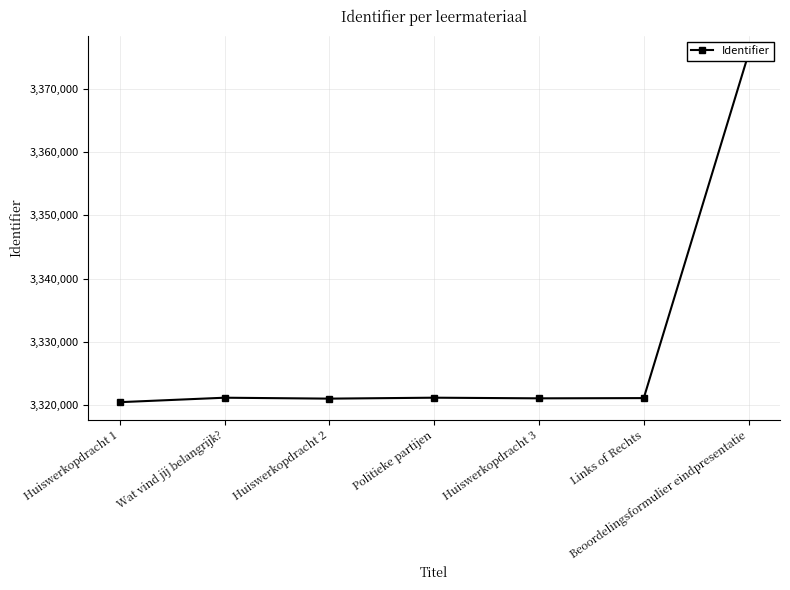

Which label corresponds to the smallest value in the chart?

Huiswerkopdracht 1